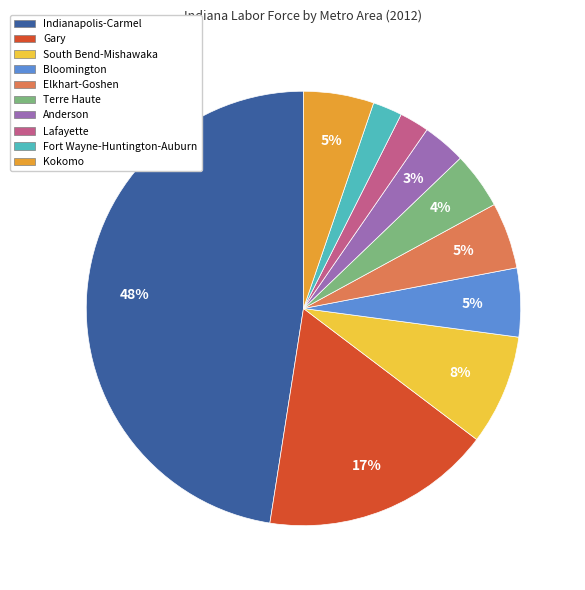

Do Elkhart-Goshen and Gary together represent more than half of the pie?

No